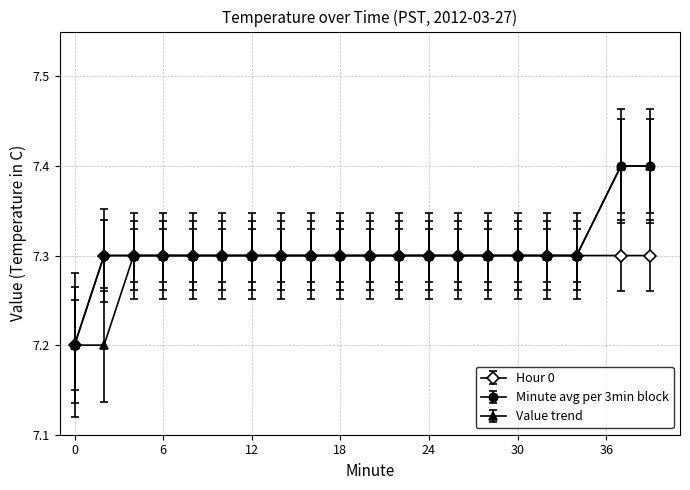

What is the value of the Value trend point at the 14th from the left?

7.3